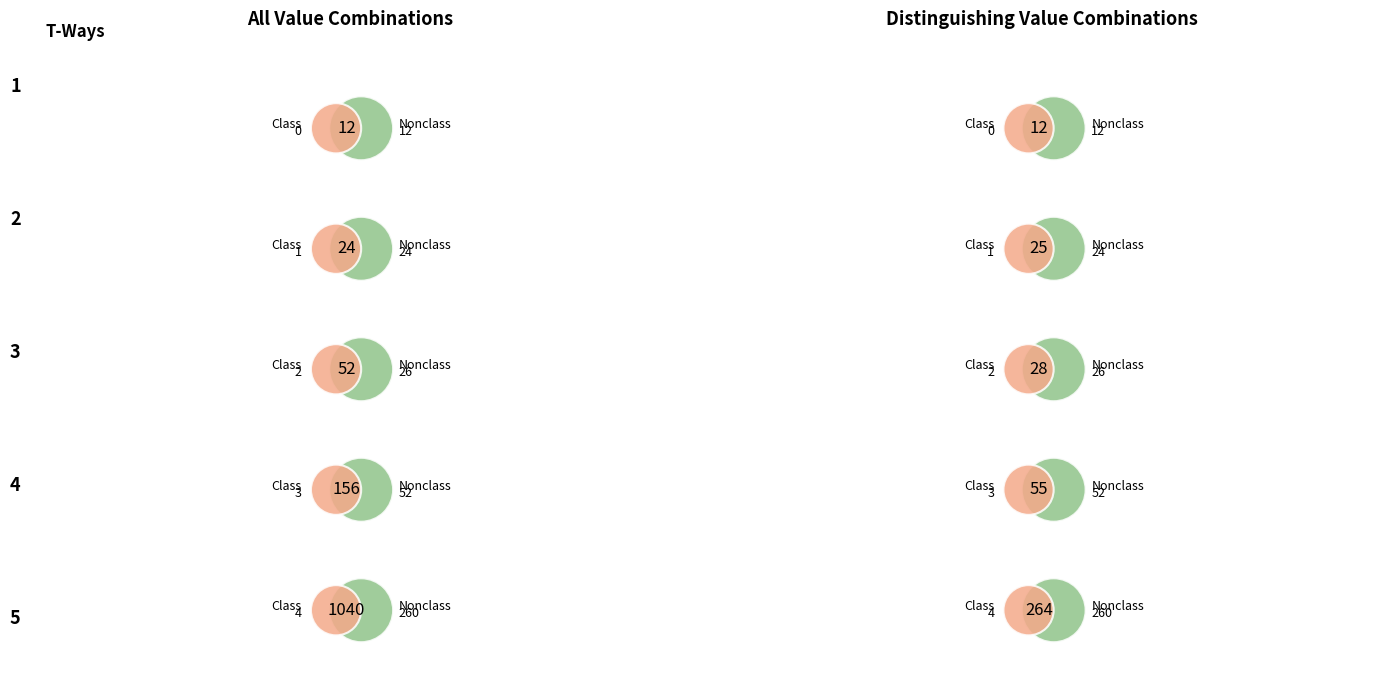

Count the number of slices in the pie.

5